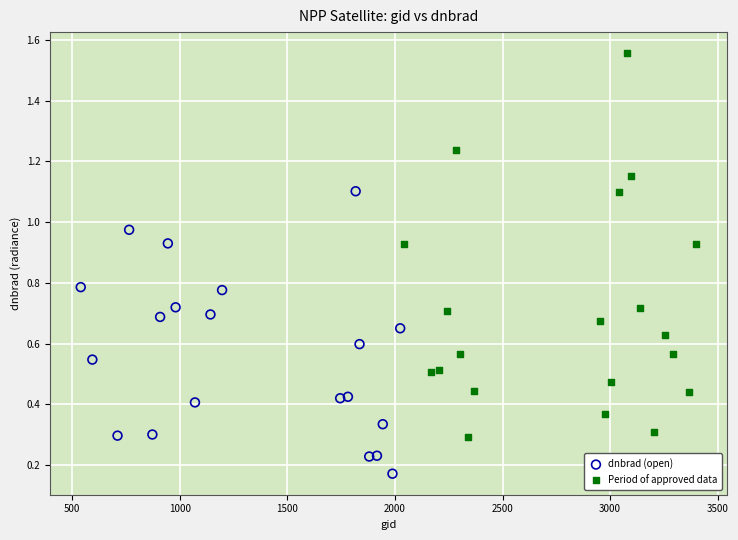

What are all the series names shown in the legend?

dnbrad (open), Period of approved data